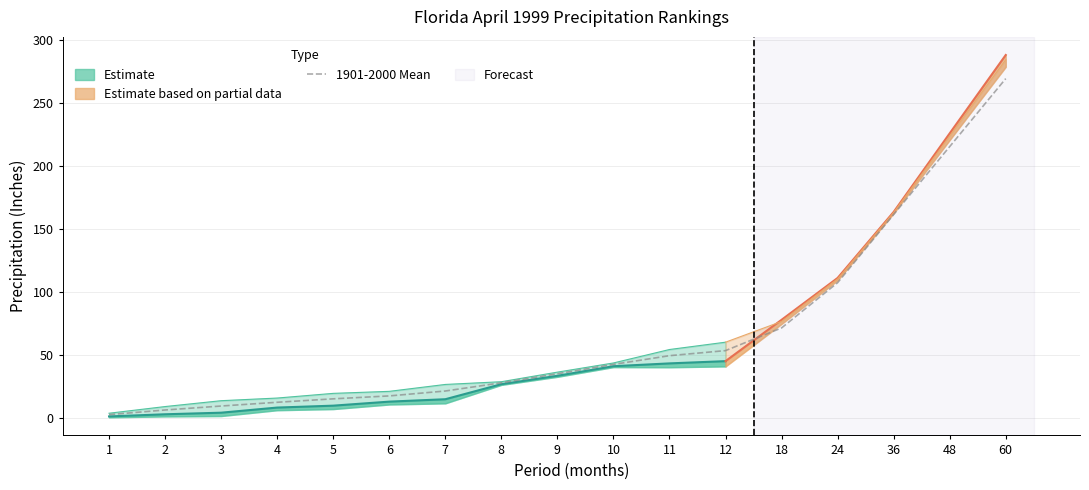

What is the change in value from 18 to 60?

+197.5